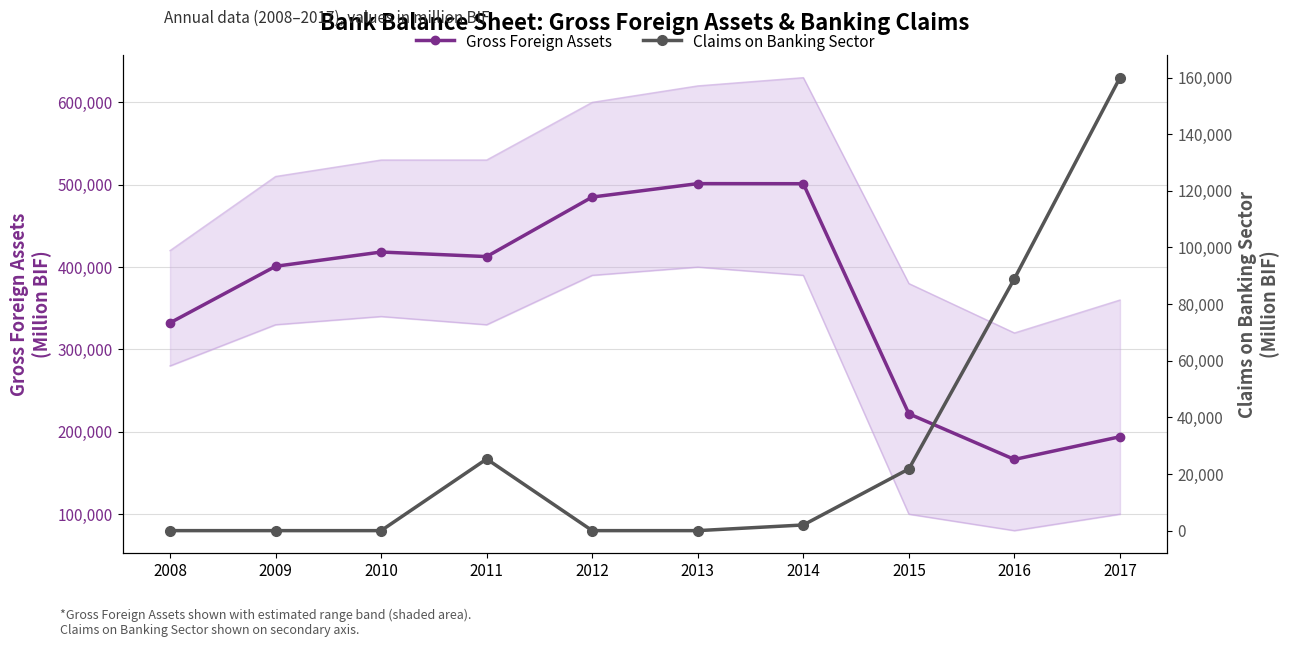

Which has a higher value, 2013 or 2009?

2013